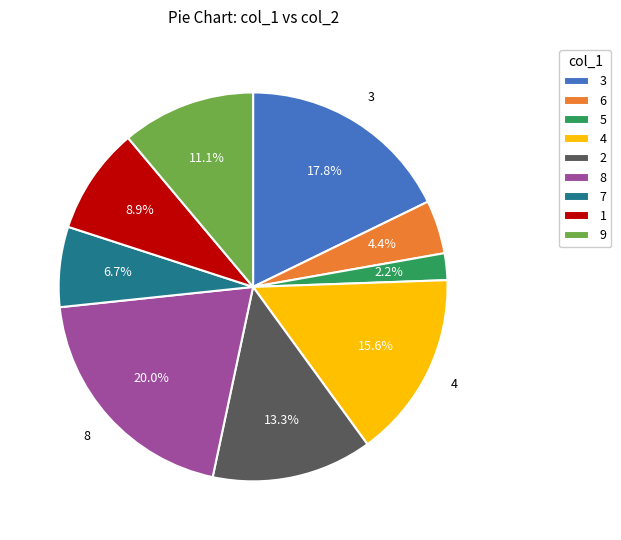

What percentage is NOT represented by 6?

95.6%